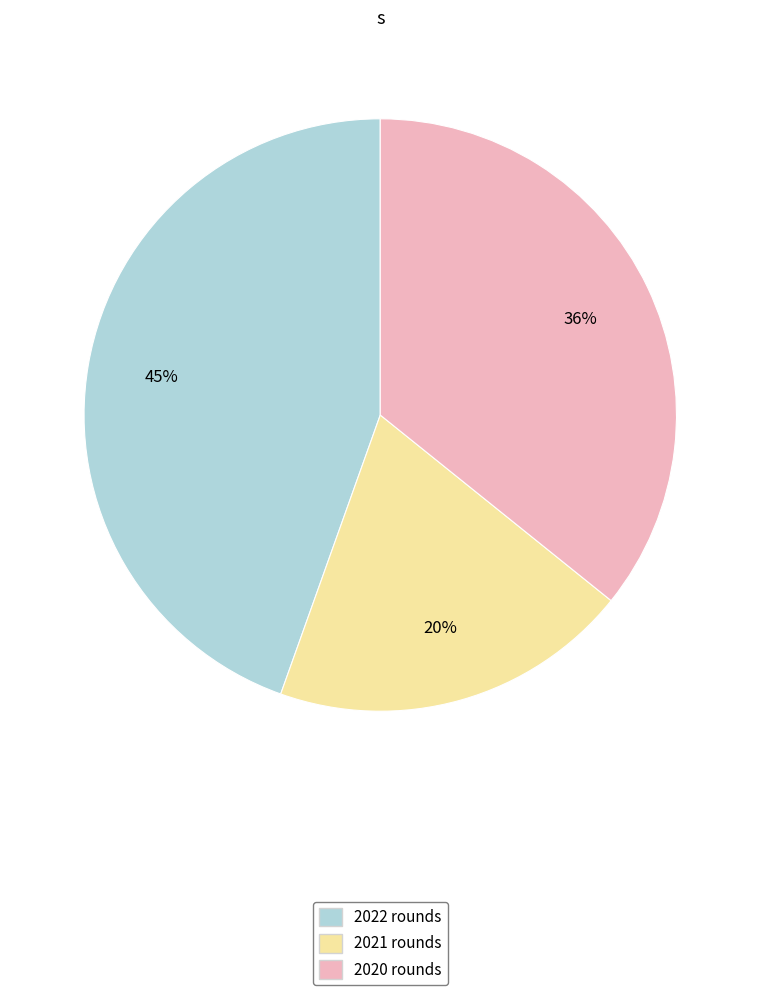

Which slice is the smallest?

2021 rounds